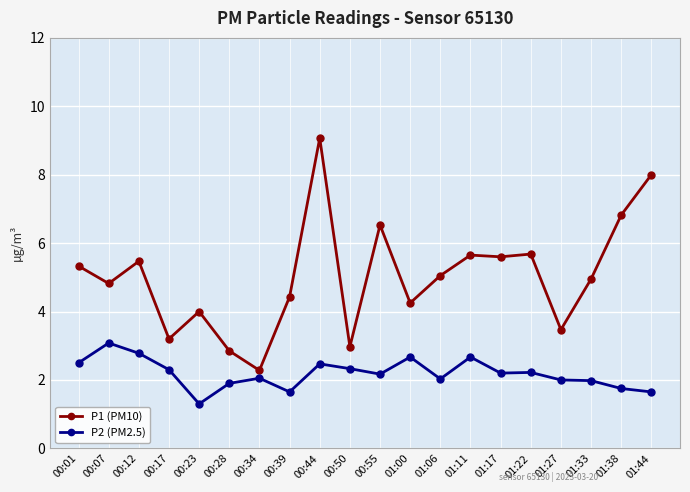

At which label does P2 (PM2.5) reach its minimum?

00:23